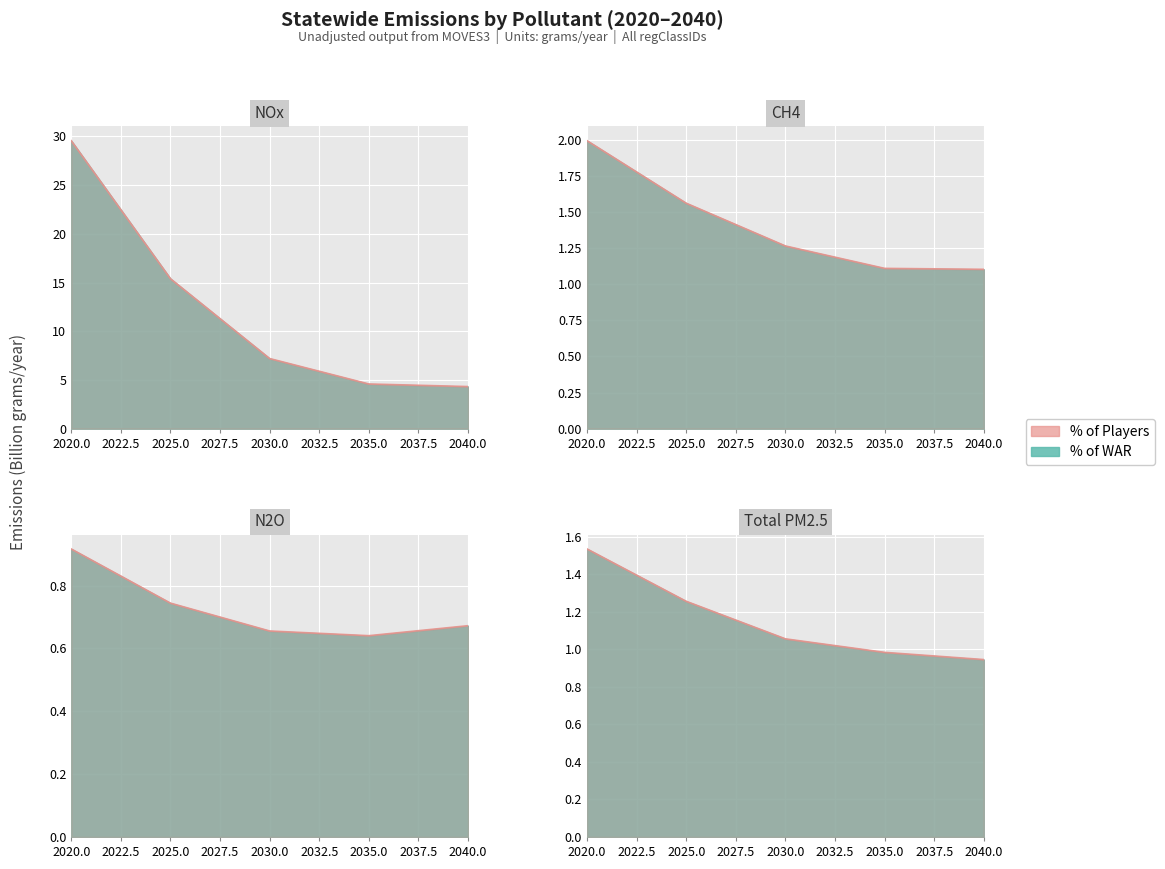

How many lines are shown in the chart?

1